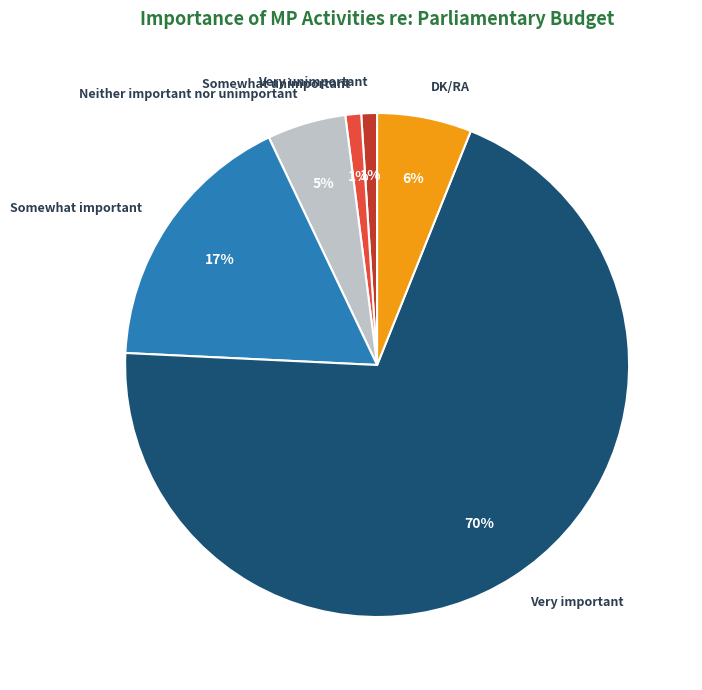

What percentage is the Somewhat important slice, to the nearest percent?

17%